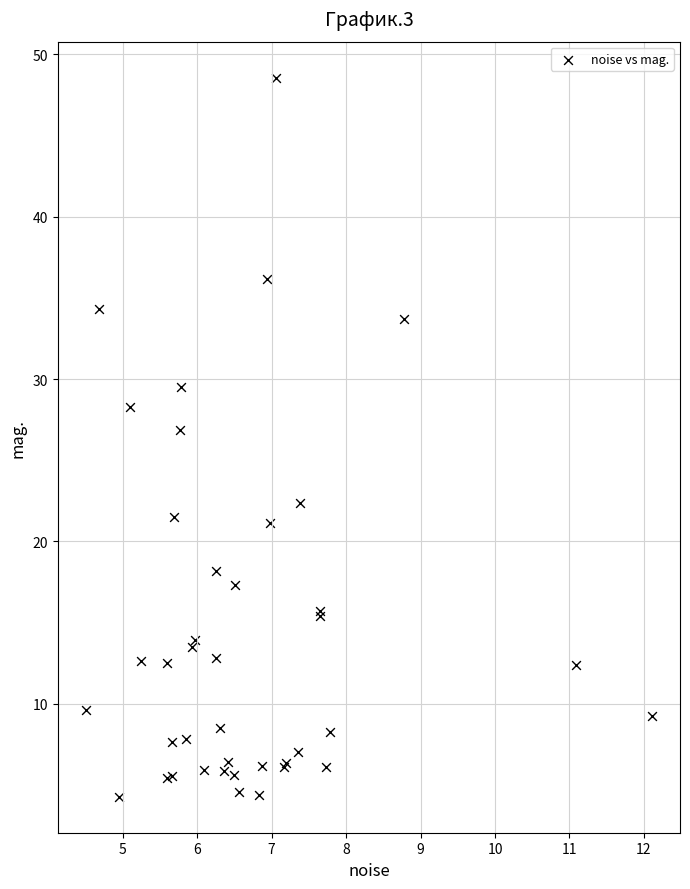

What Y value in the scatter plot is closest to 26?

26.9